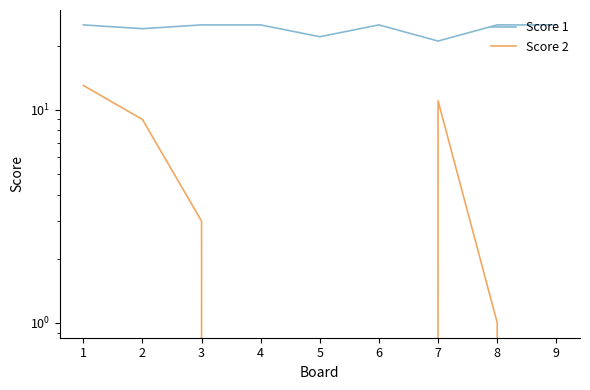

True or false: Score 2 and Score 1 intersect in this chart.

False